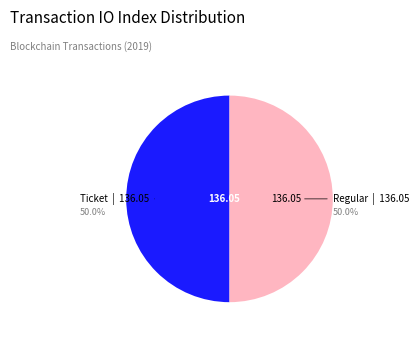

How many segments does this pie chart have?

2